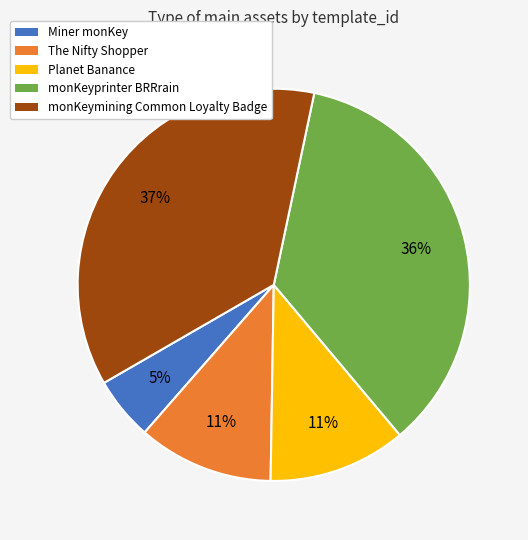

Is there a majority slice in this chart?

No